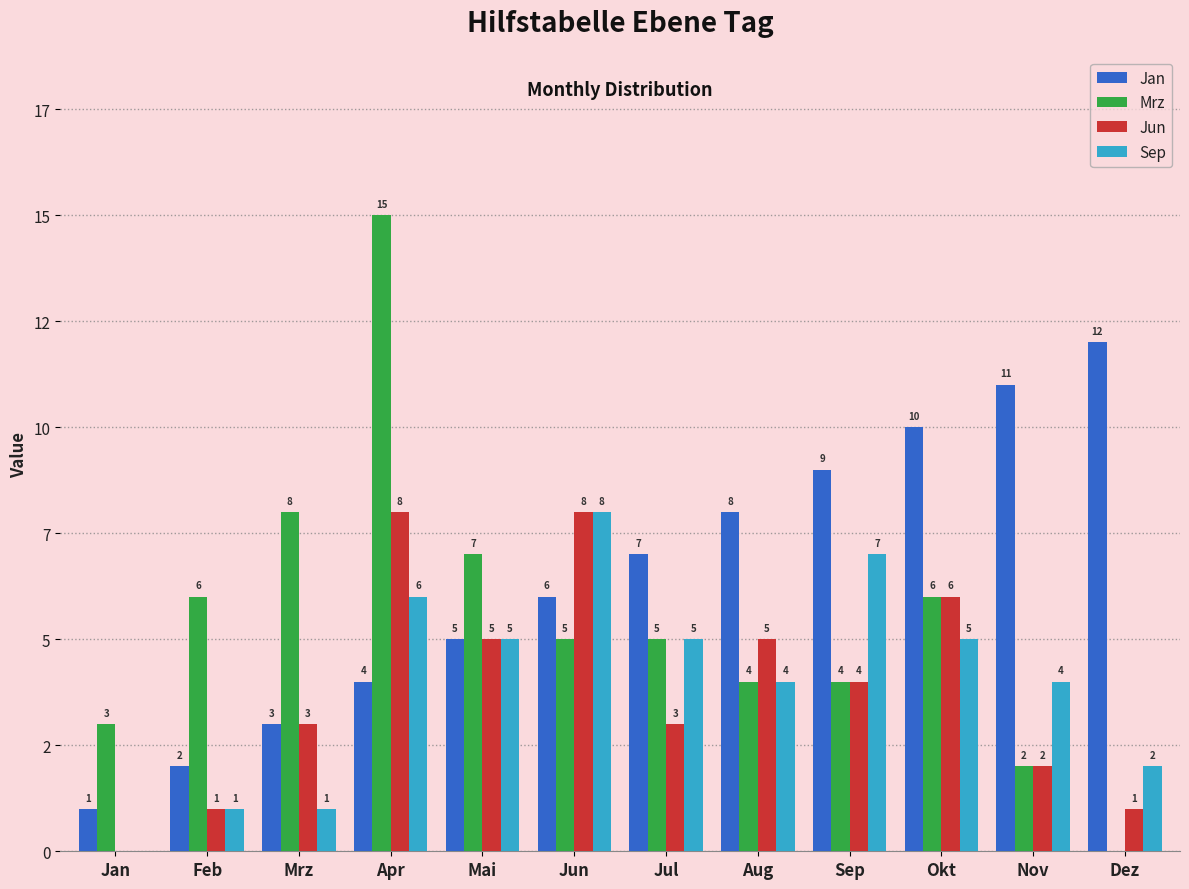

Reading left to right, extract all data points from this chart.

Jan: 1	2	3	4	5	6	7	8	9	10	11	12
Mrz: 3	6	8	15	7	5	5	4	4	6	2	0
Jun: 0	1	3	8	5	8	3	5	4	6	2	1
Sep: 0	1	1	6	5	8	5	4	7	5	4	2